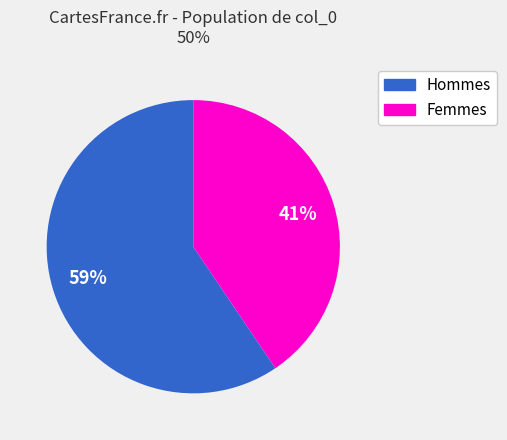

To the nearest percent, what is the average slice percentage?

50%